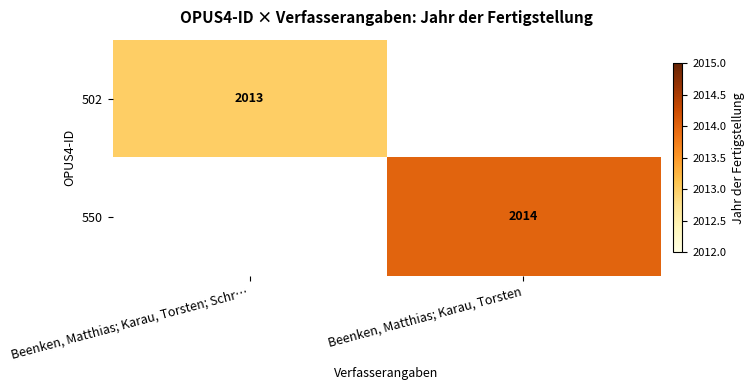

At how many categories does at least one series exceed 2013?

1